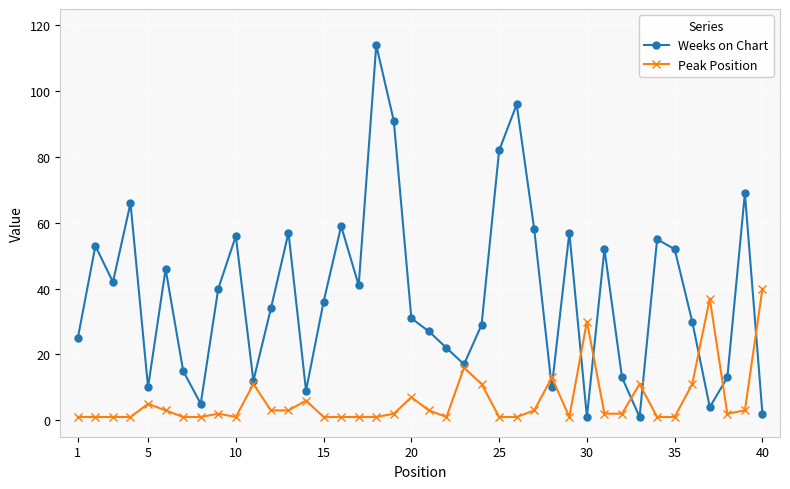

What is the difference between the maximum and minimum values in the Peak Position series?

39